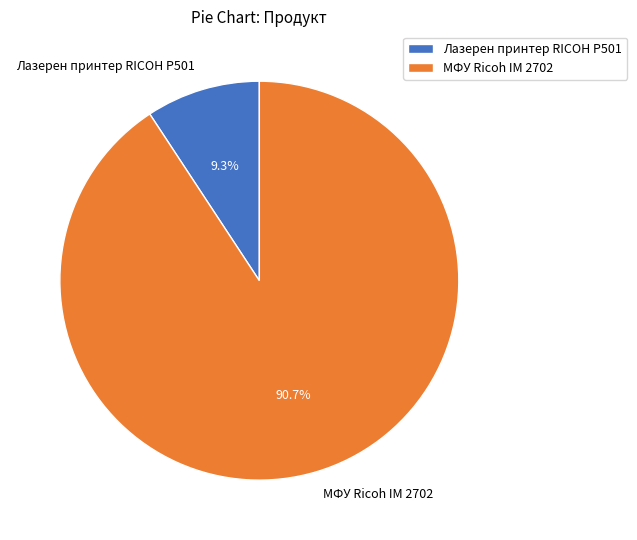

Count the number of slices in the pie.

2